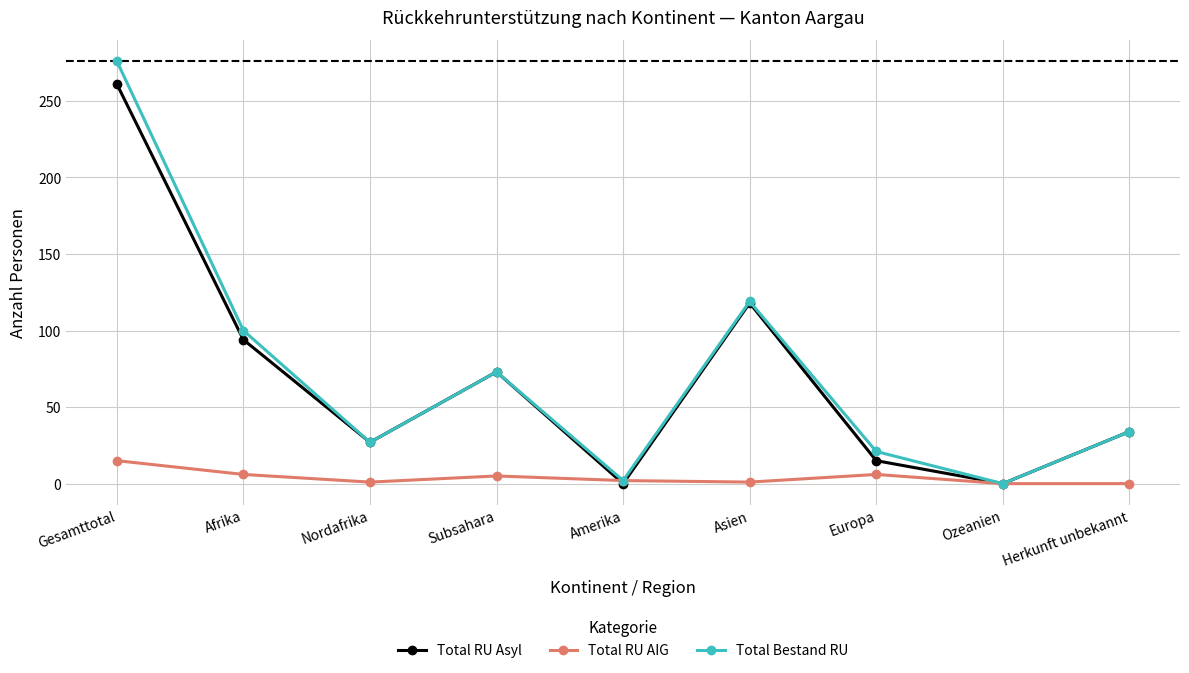

Between Subsahara and Europa, which series saw the biggest shift?

Total RU Asyl